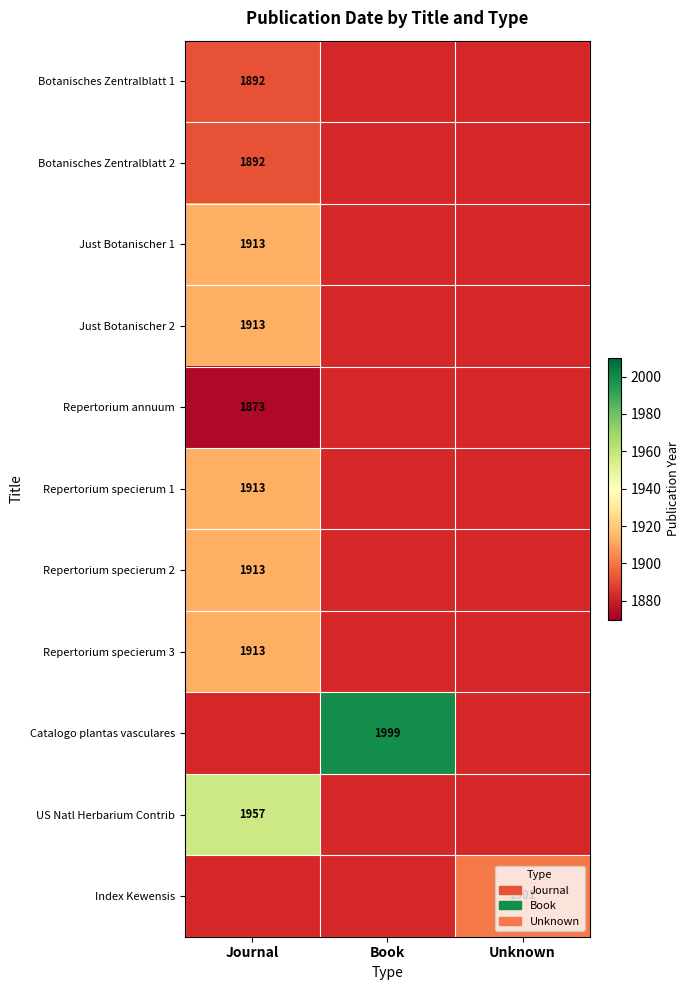

True or false: Repertorium specierum 2 has a value of 2903 at Journal.

False